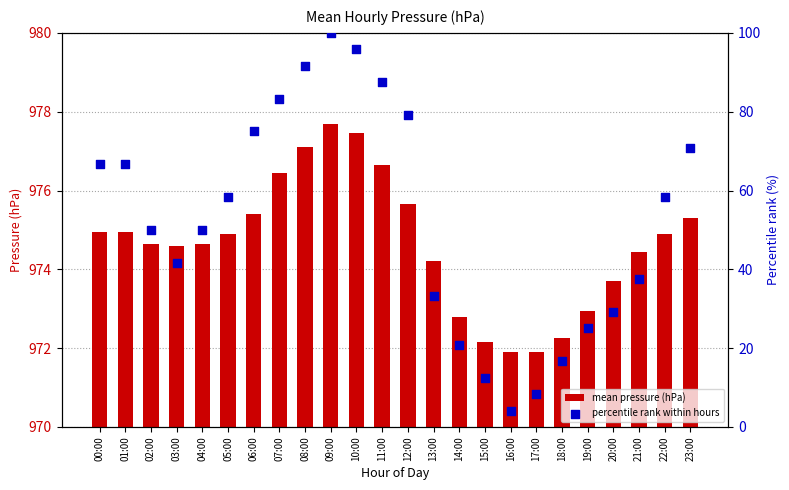

Which series reaches the maximum Y coordinate?

mean pressure (hPa)